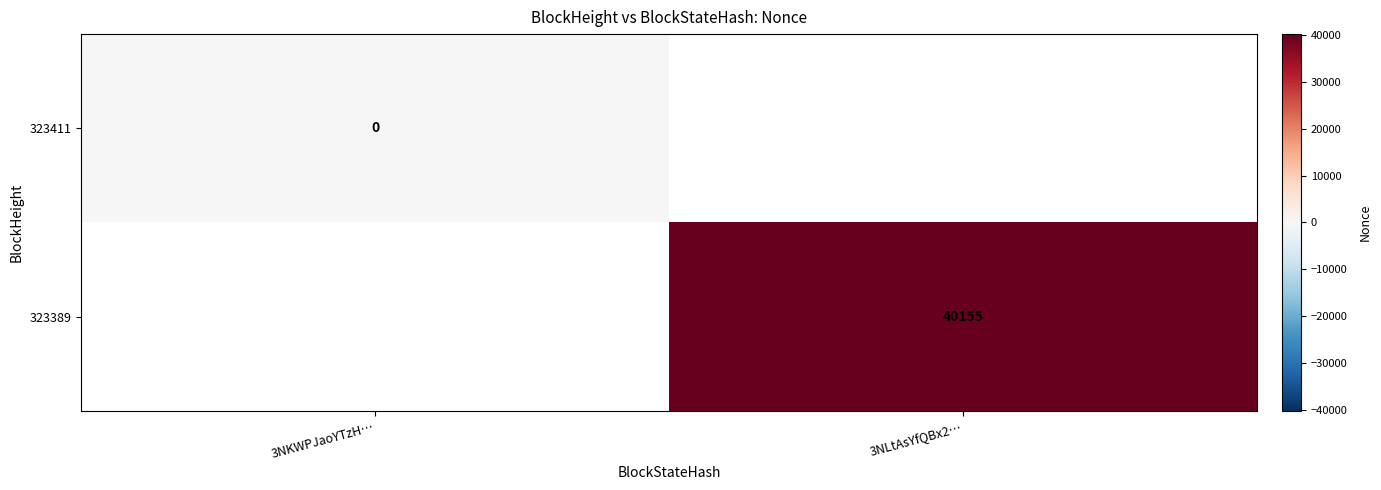

The 323389 series shows 40155 at 3NLtAsYfQBx2…. True or false?

True